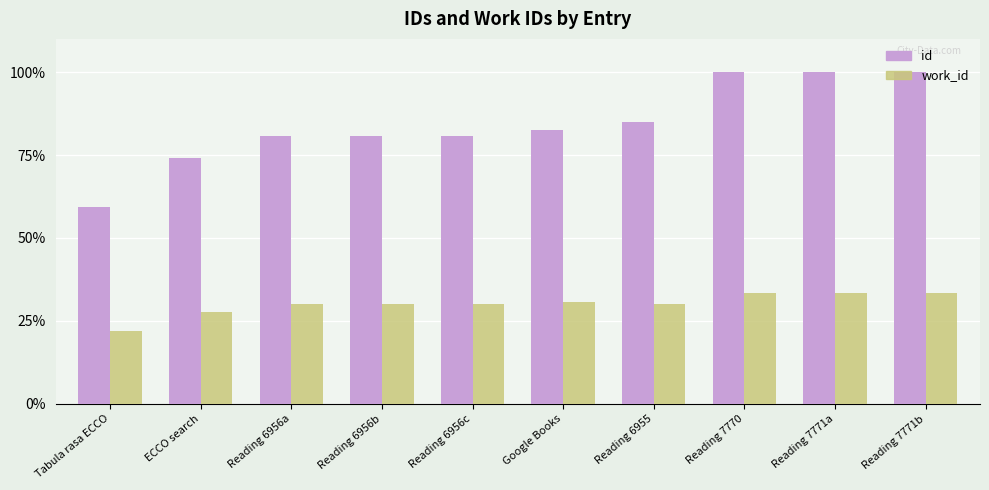

Read the id value at Reading 6956a.

80.8